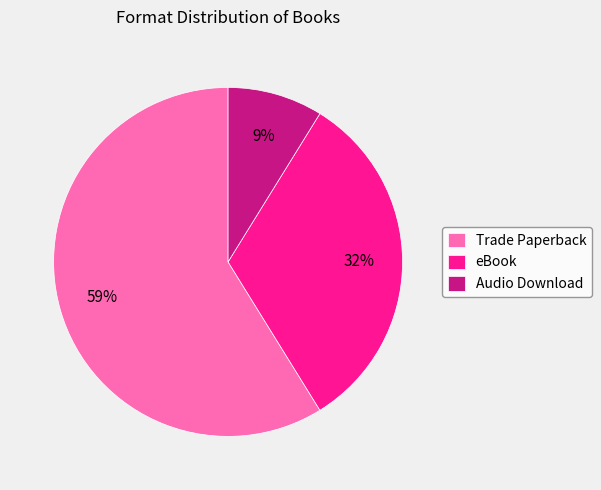

To the nearest percent, what is the difference between the largest and smallest slice percentages?

50%